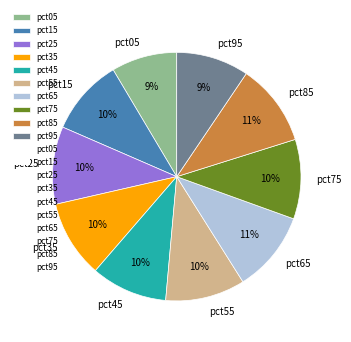

What percentage is the pct85 slice, to the nearest percent?

11%